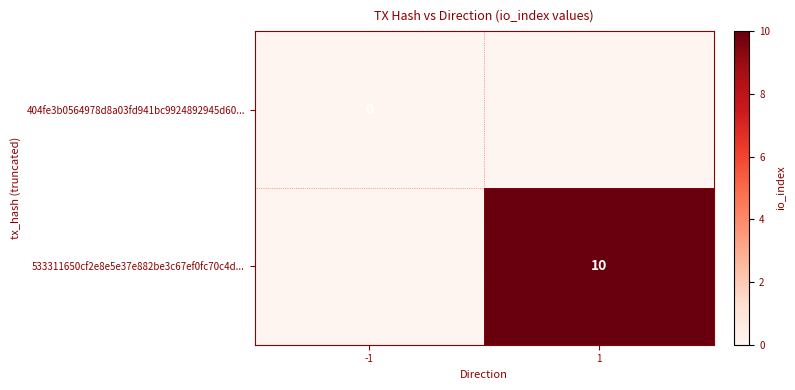

The 533311650cf2e8e5e37e882be3c67ef0fc70c4d... series shows 10 at 1. True or false?

True